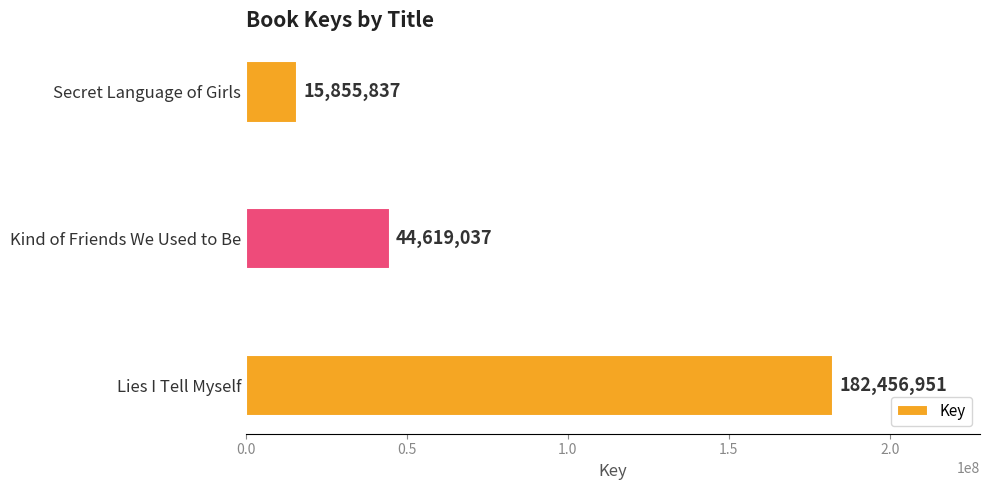

Are the bars horizontal?

Yes